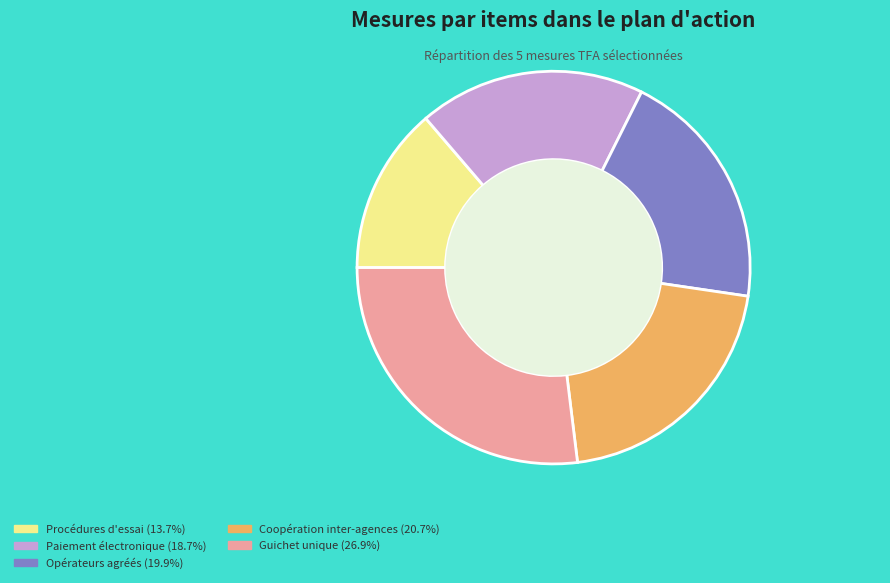

Is there a majority slice in this chart?

No